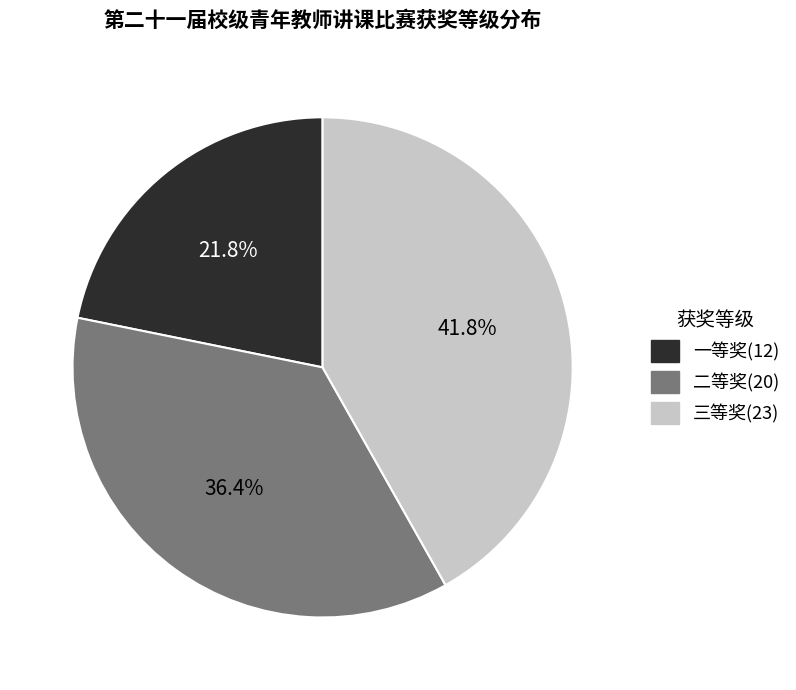

To the nearest percent, what percentage of the pie is 二等奖?

36%